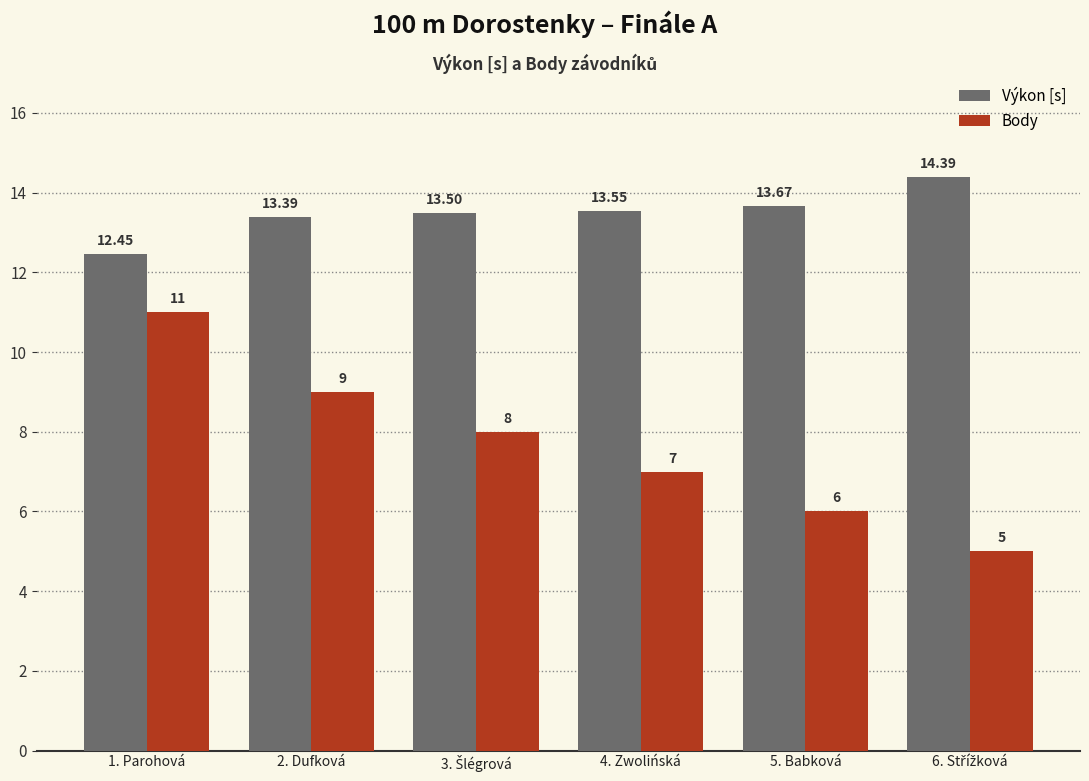

Is the value of Body at 1. Parohová greater than the value of Výkon [s] at 5. Babková?

No